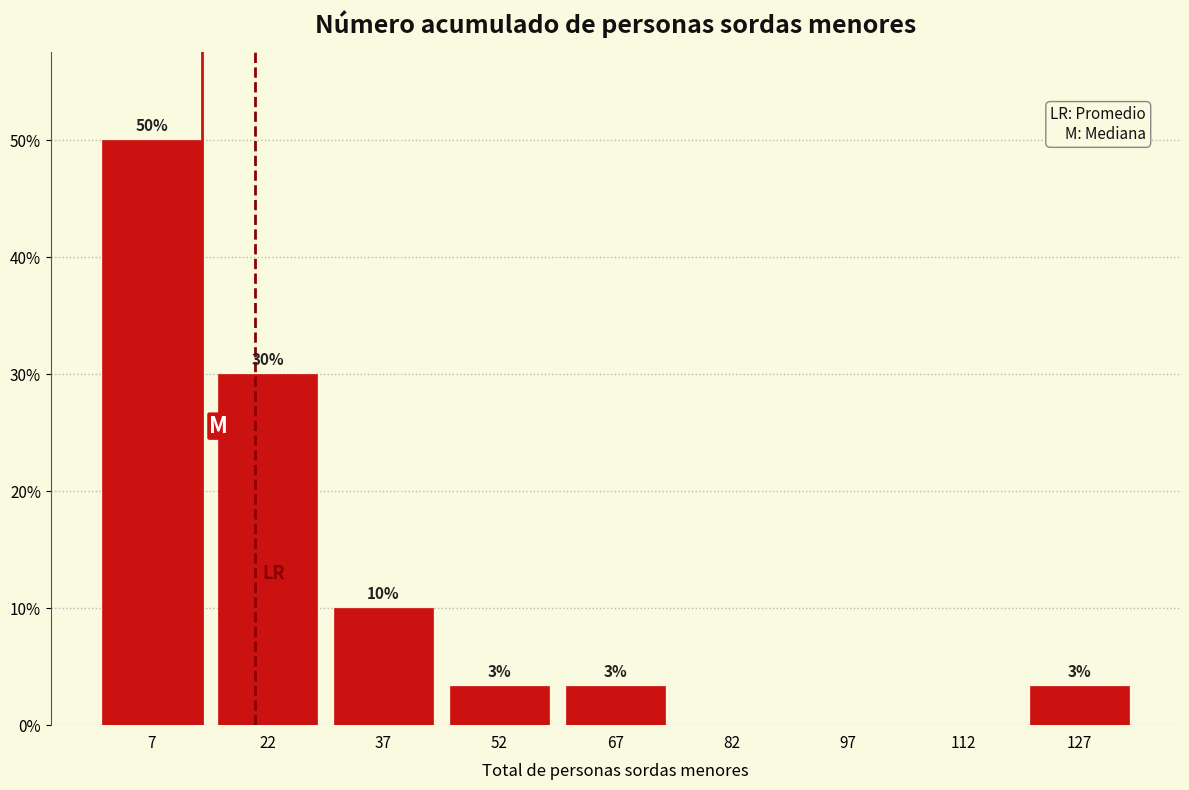

Over which range of the x-axis is the bar tallest?

0 to 15